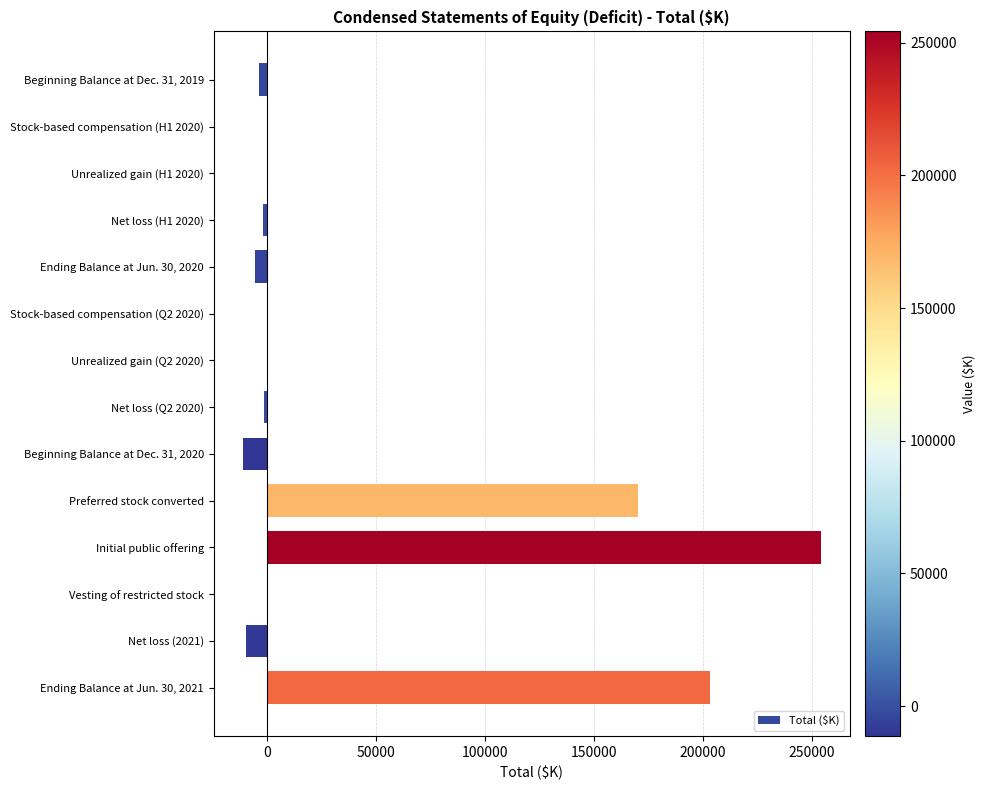

The value at Ending Balance at Jun. 30, 2021 is 203184. True or false?

True